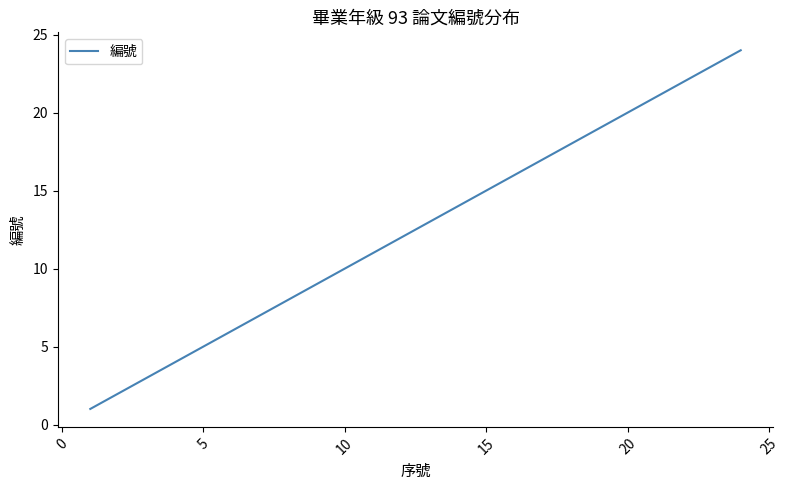

What is the difference between the second highest and minimum values?

22